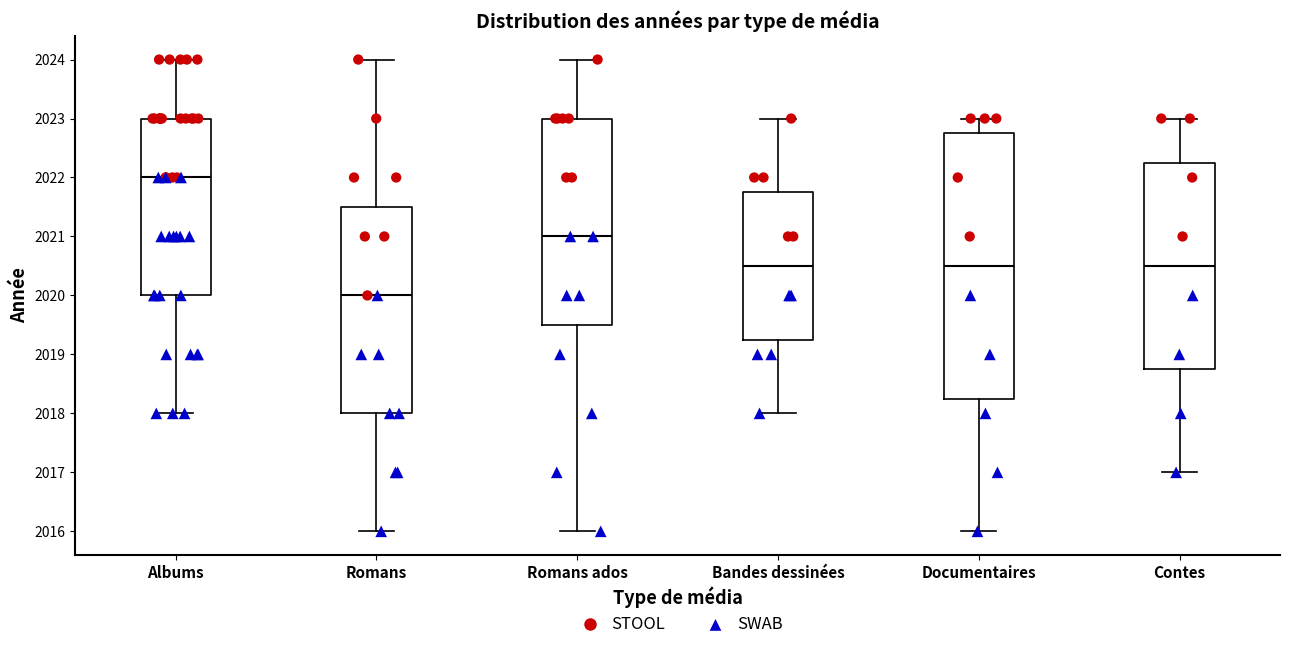

Where does the median line of the box for Romans ados sit on the y-axis? The values are not printed on the chart, so give them approximately, as read against the axis.

2021.0